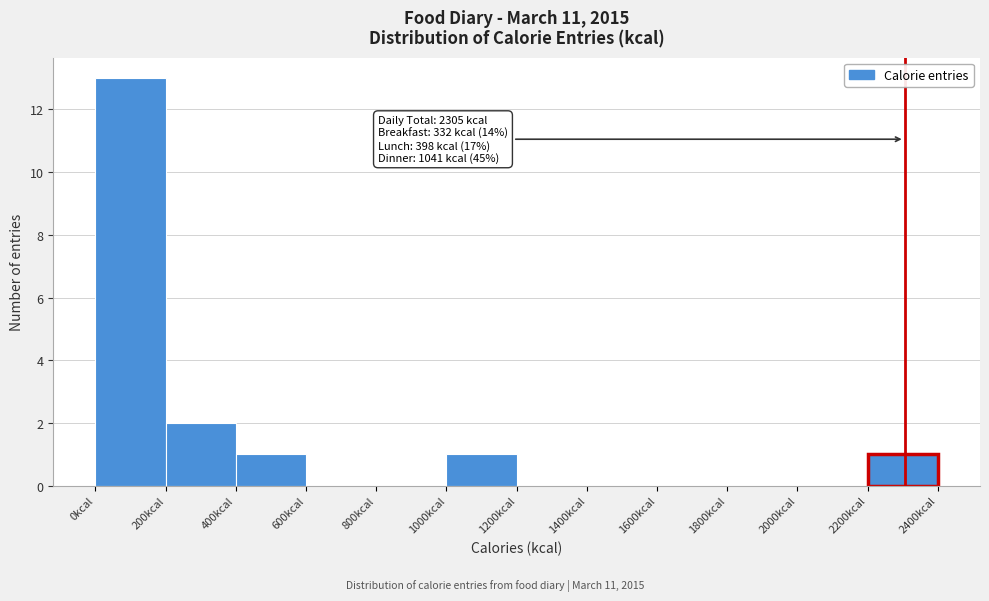

Which range on the x-axis has the tallest bar?

0 to 200